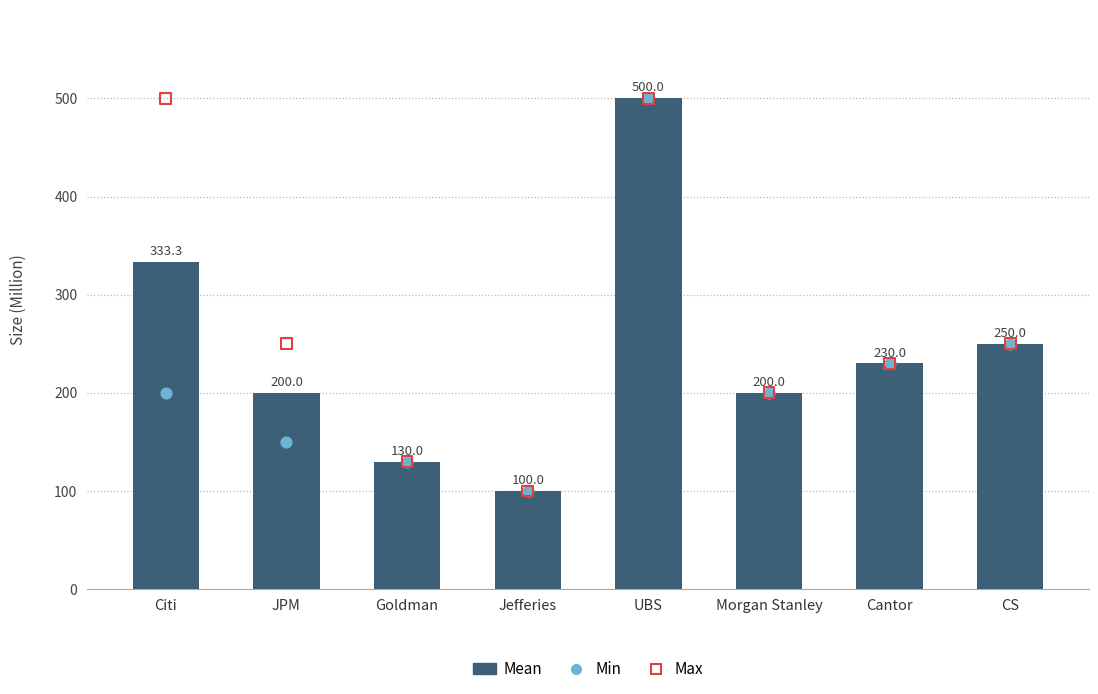

At which category is the sum across all series the highest?

UBS